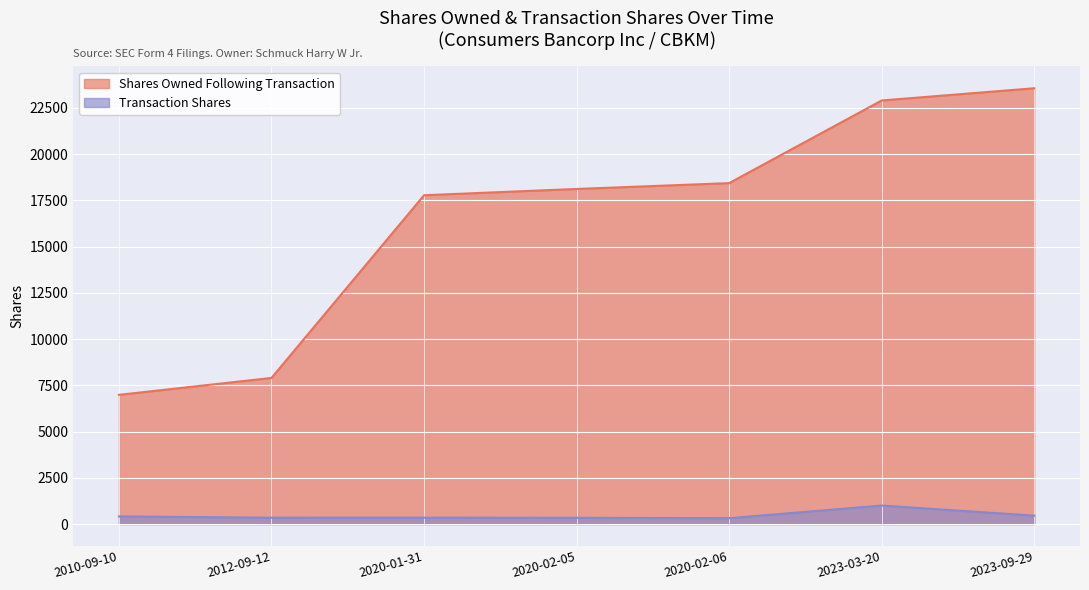

The Transaction Shares series shows 343 at 2012-09-12. True or false?

True